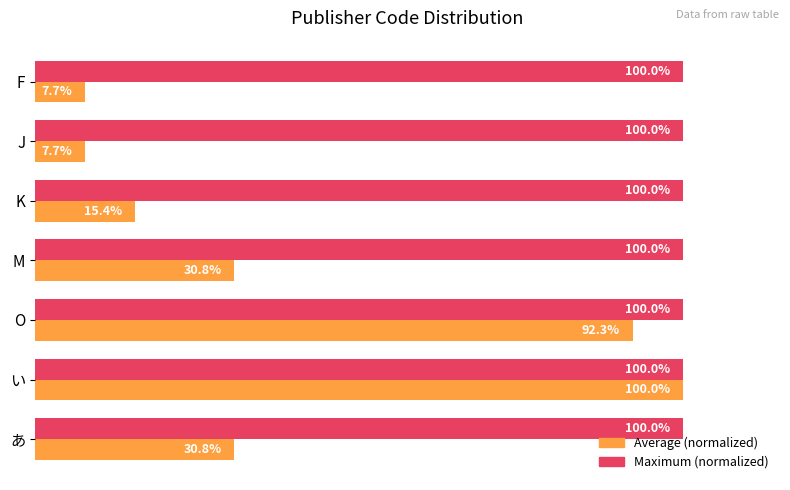

At which category is the sum across all series the highest?

い